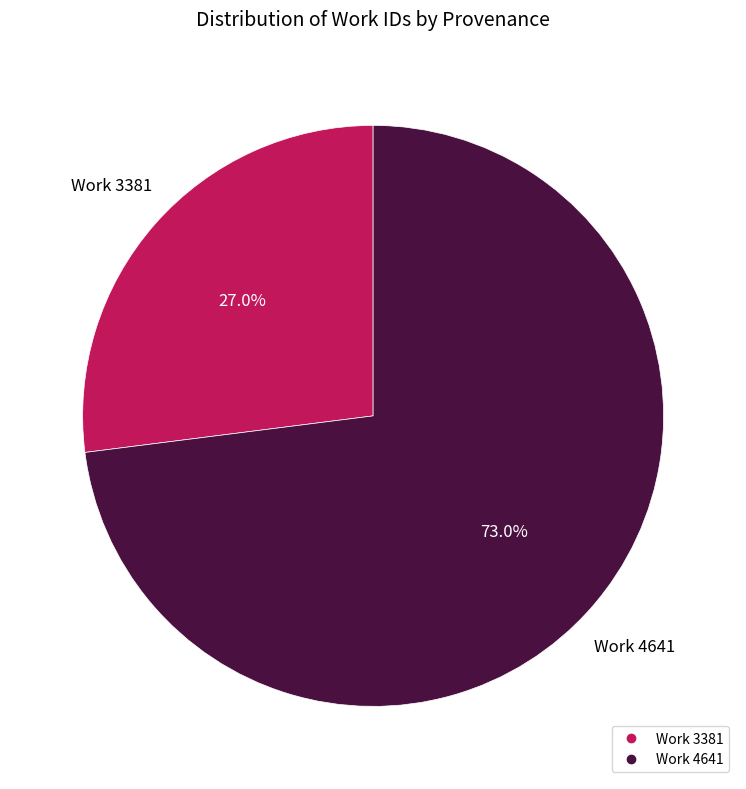

Combined, what portion of the pie is Work 3381 and Work 4641?

100.0%